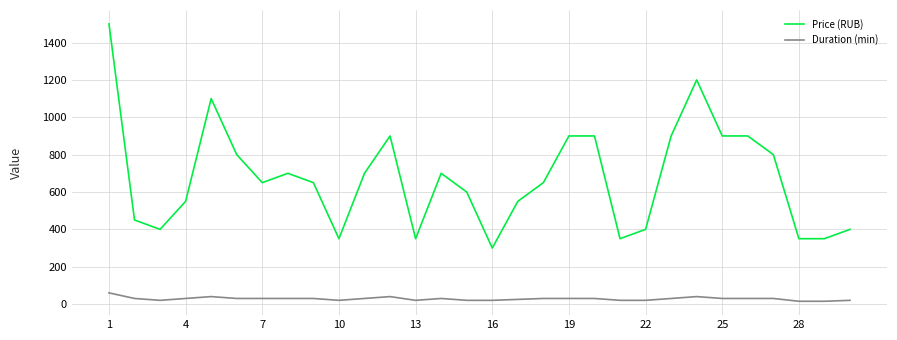

What is the maximum value for Price (RUB)?

1500